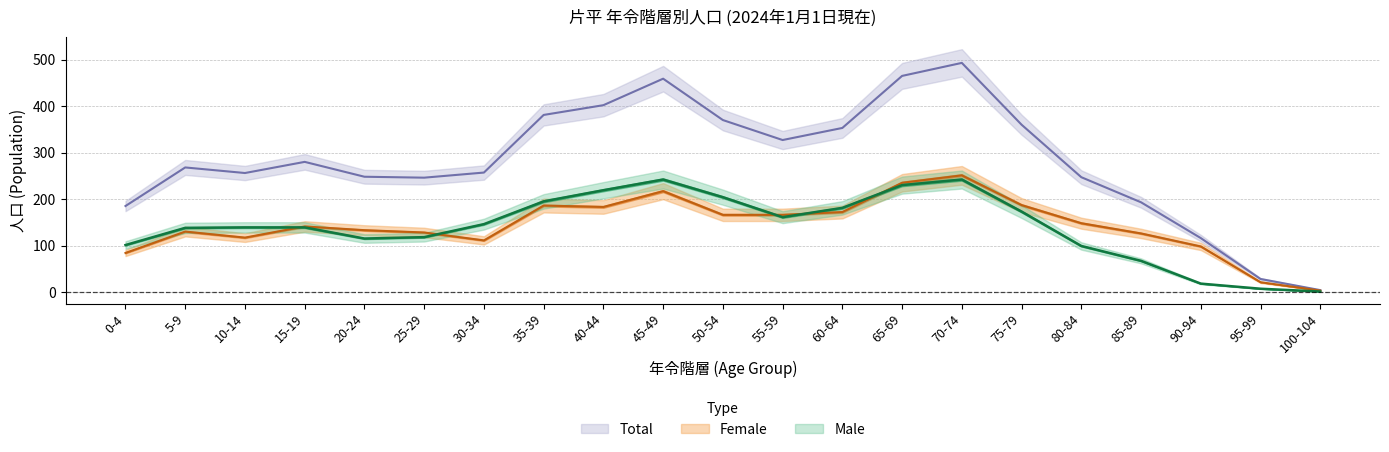

Which category has the highest value across all series?

70-74